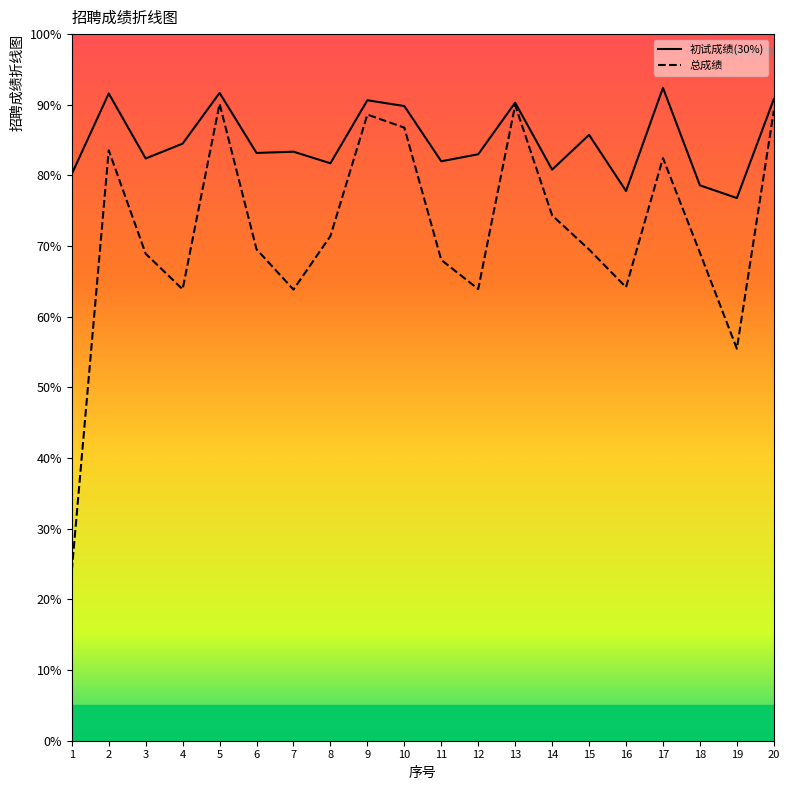

The 总成绩 series shows 82.5 at 17. True or false?

True